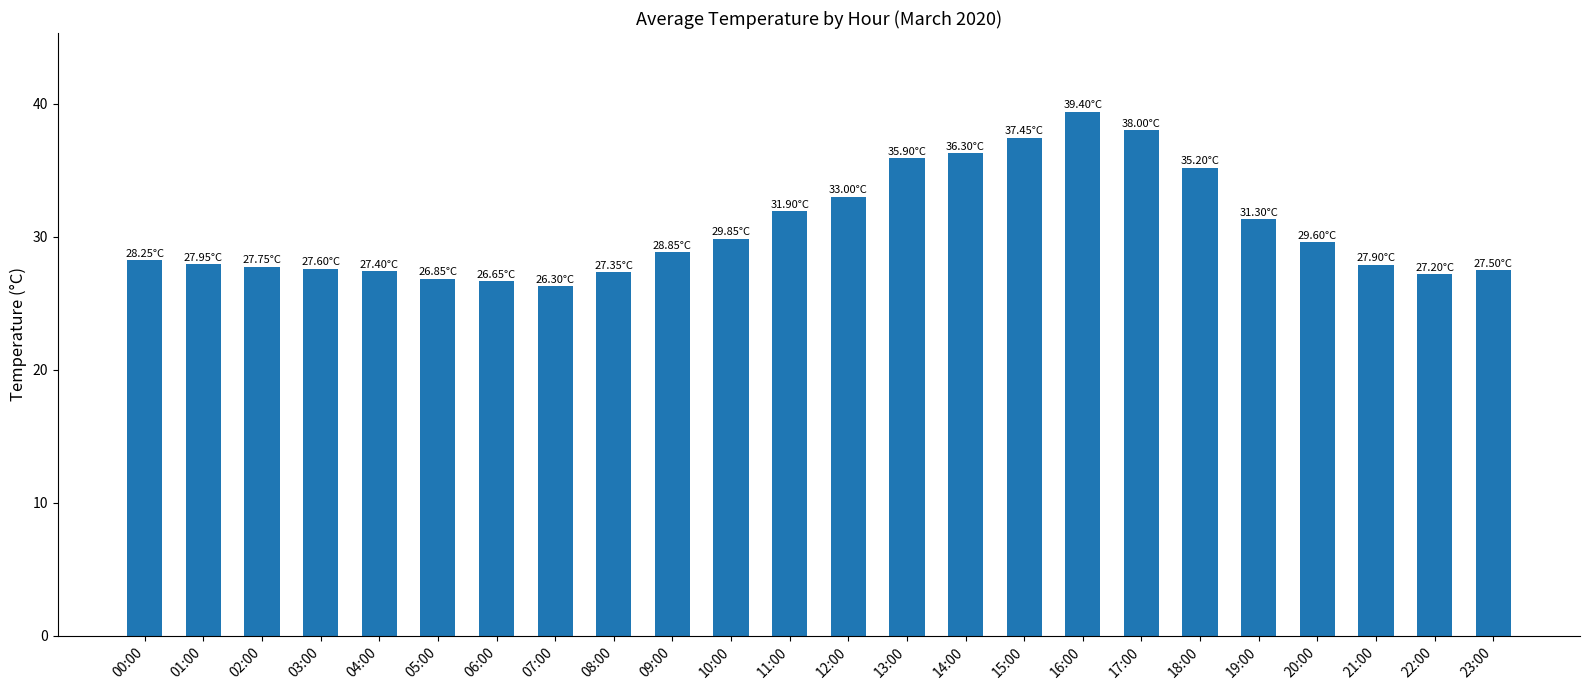

Approximately how many times larger is the value at 20:00 compared to 03:00?

1.1